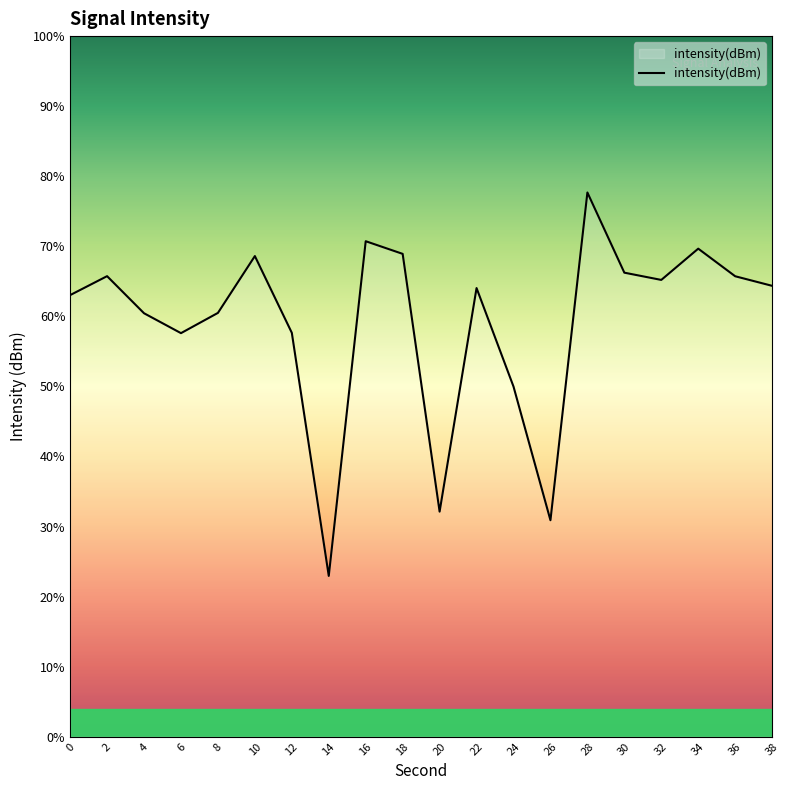

True or false: there are more than 1 points higher than both neighbors.

True